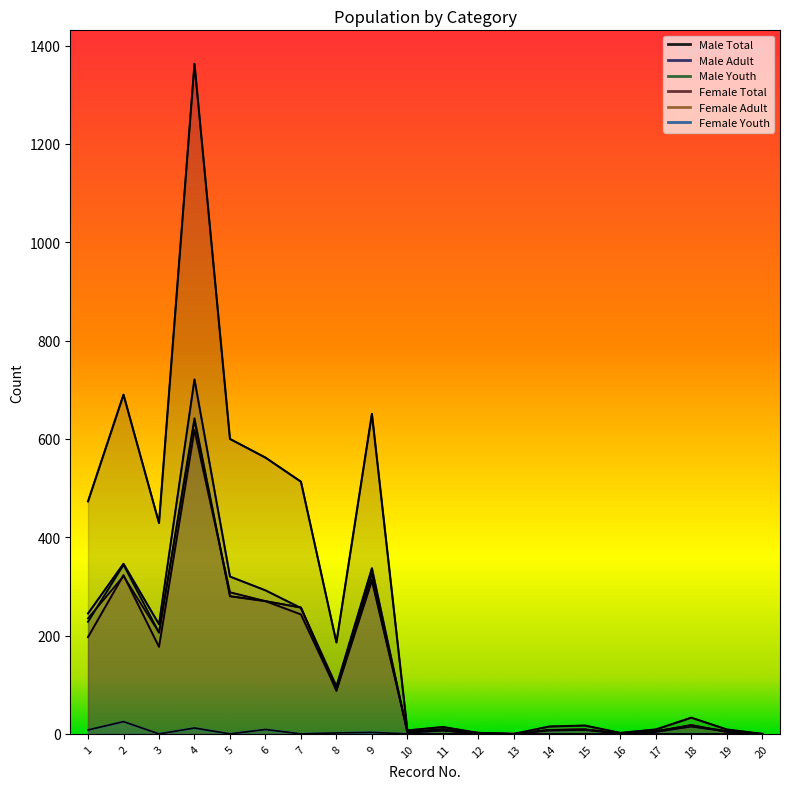

How many data points in Male Total are above 33?

9